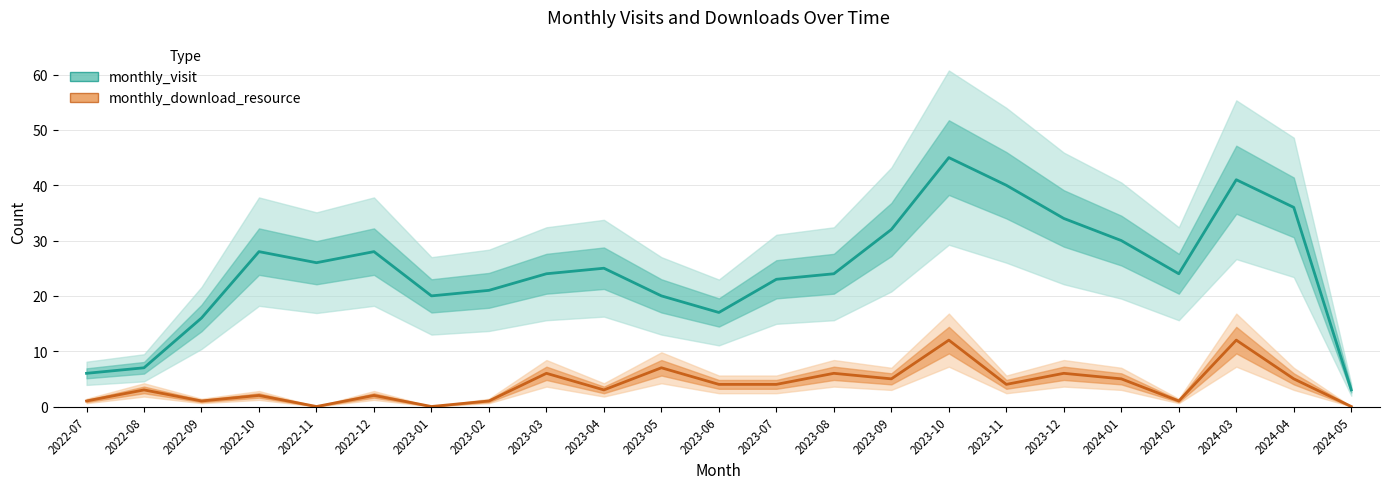

Where is the first local minimum for monthly_visit?

2022-11